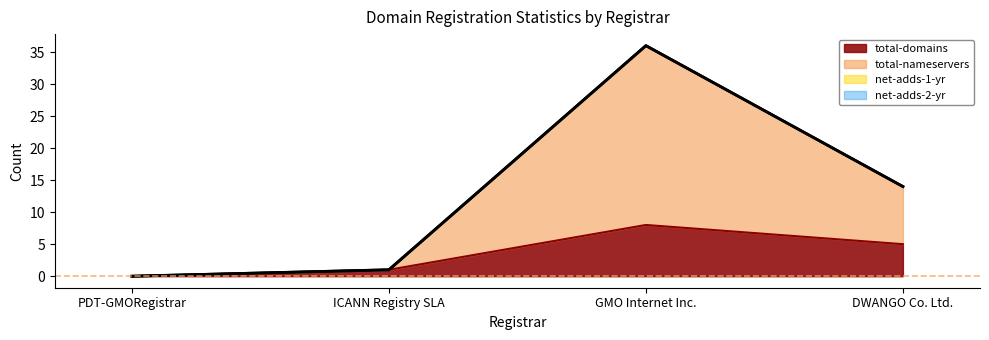

Rank the categories by total-domains value from lowest to highest.

PDT-GMORegistrar, ICANN Registry SLA, DWANGO Co. Ltd., GMO Internet Inc.